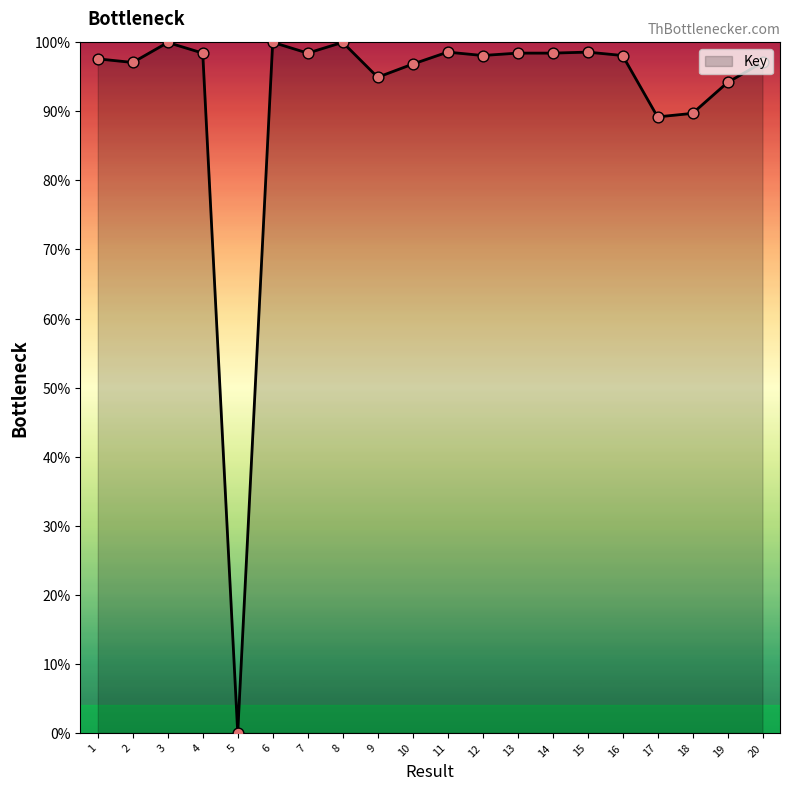

Which has a higher value, 11 or 20?

11